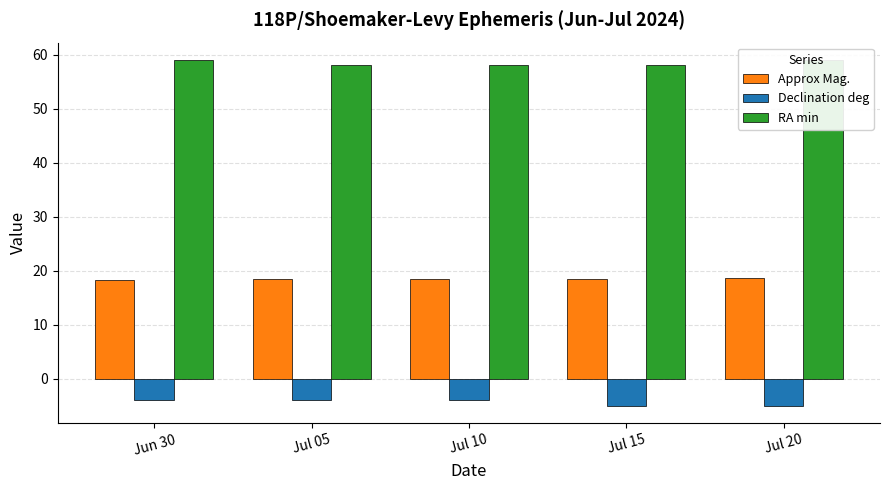

List the series in order of their peak value, lowest first.

Declination deg, Approx Mag., RA min